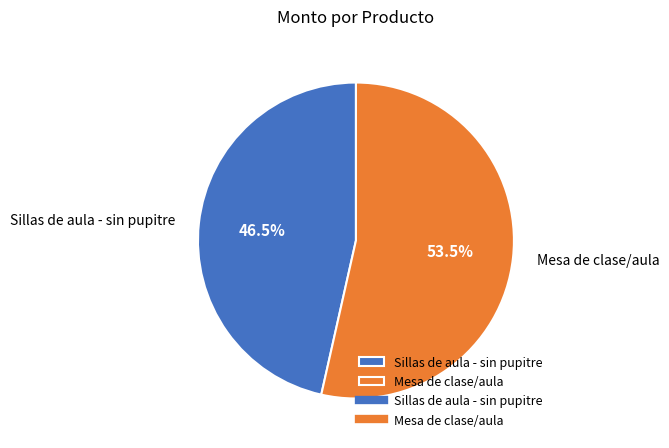

Is it true that Mesa de clase/aula is 47% of the pie?

False